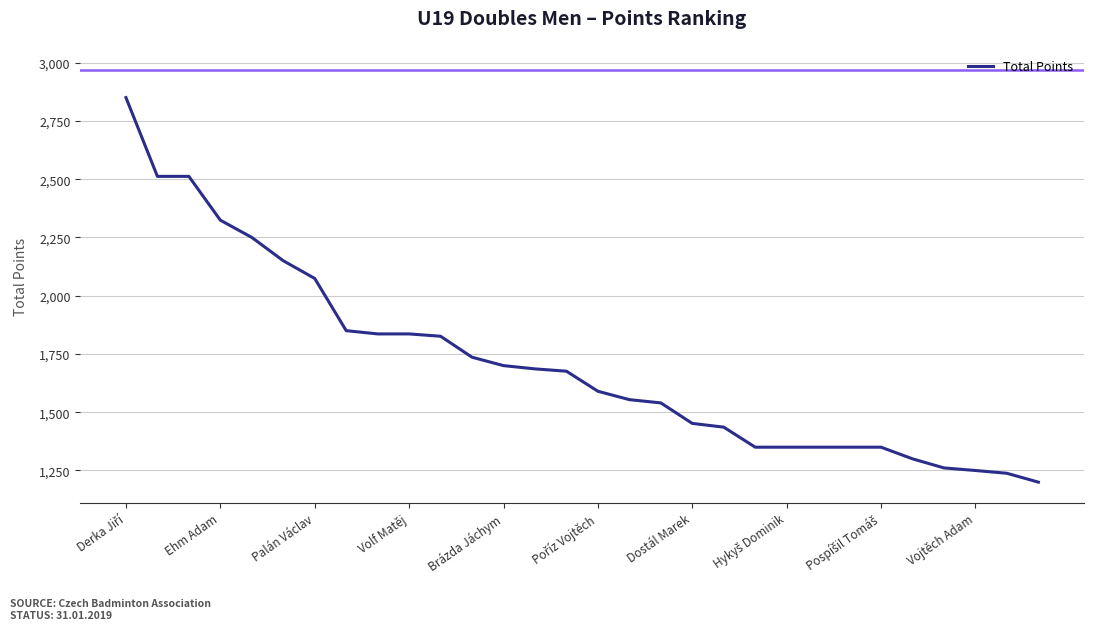

What is the difference between the maximum and minimum values?

1650